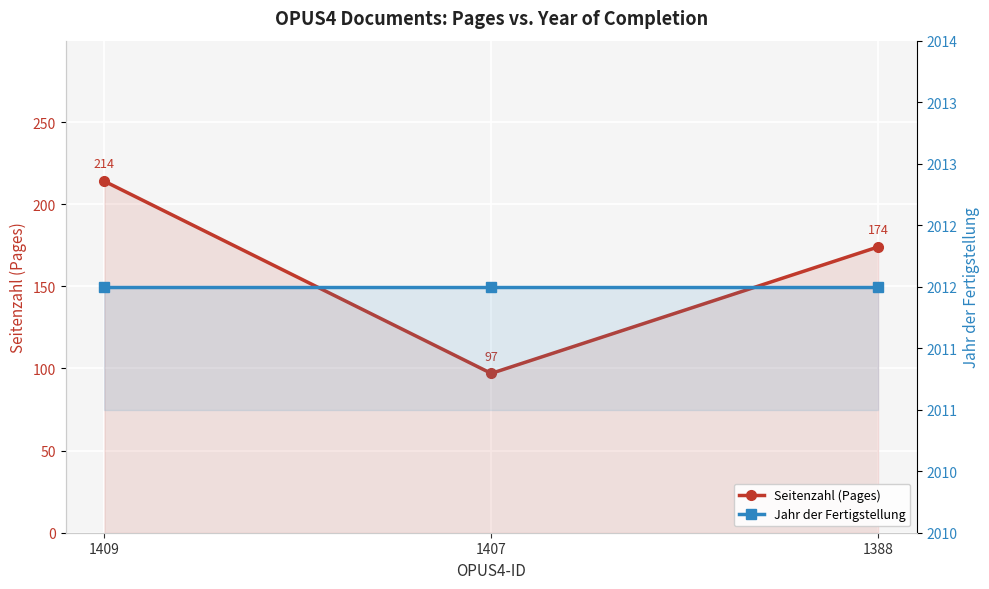

Which has a higher value, 1388 or 1407?

1388